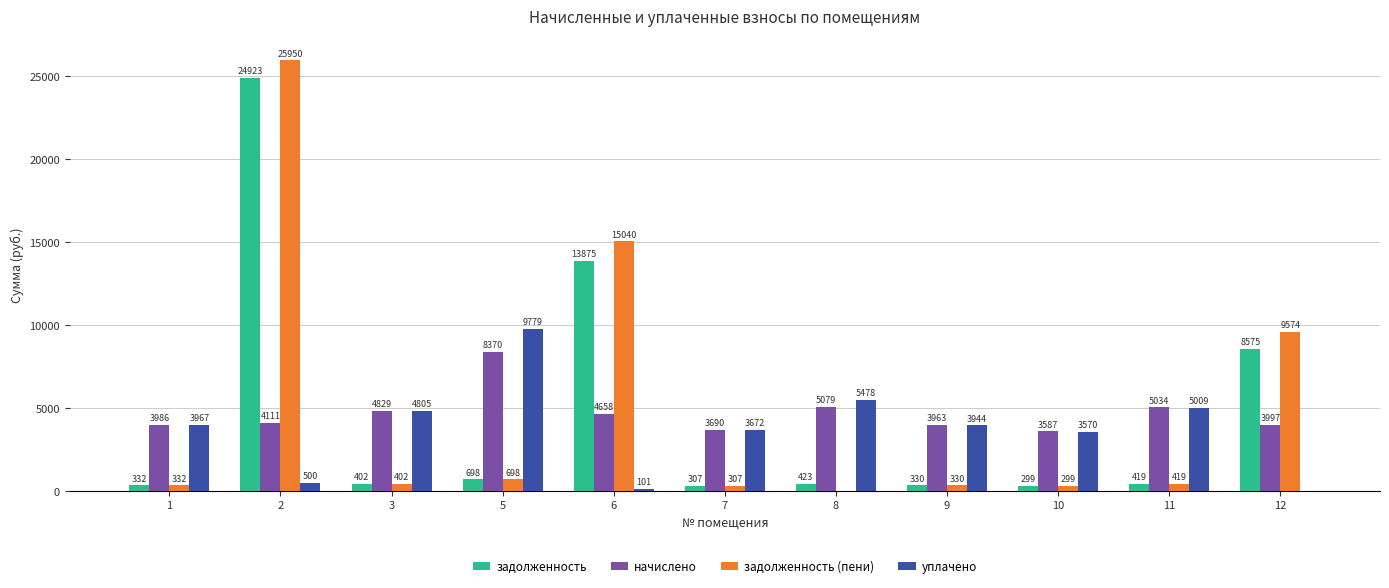

What is the spread (max minus min) of values at 3?

4426.2